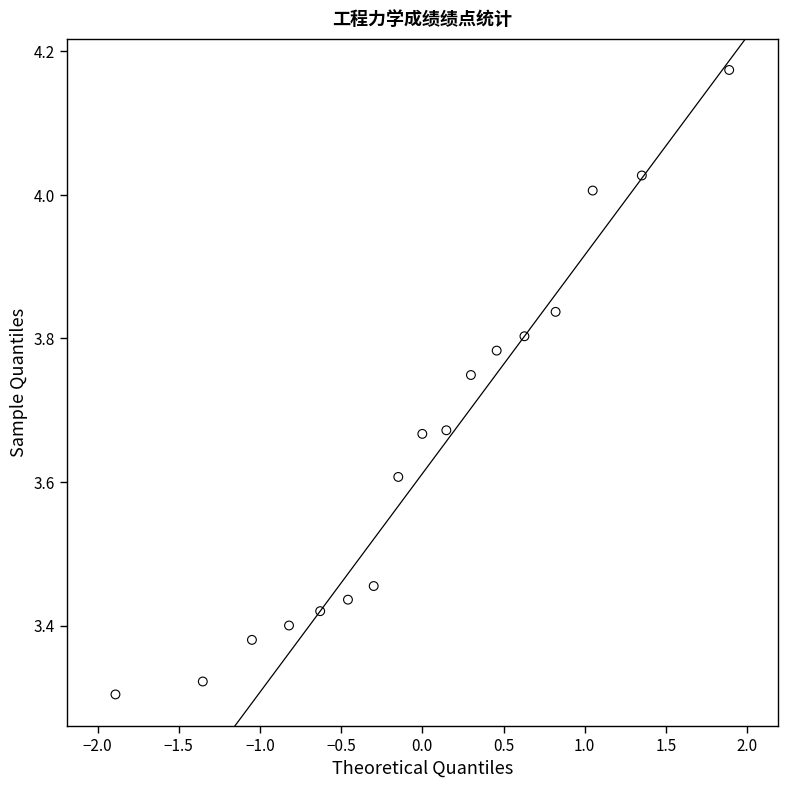

What is the range of Y values (max minus min)?

0.9